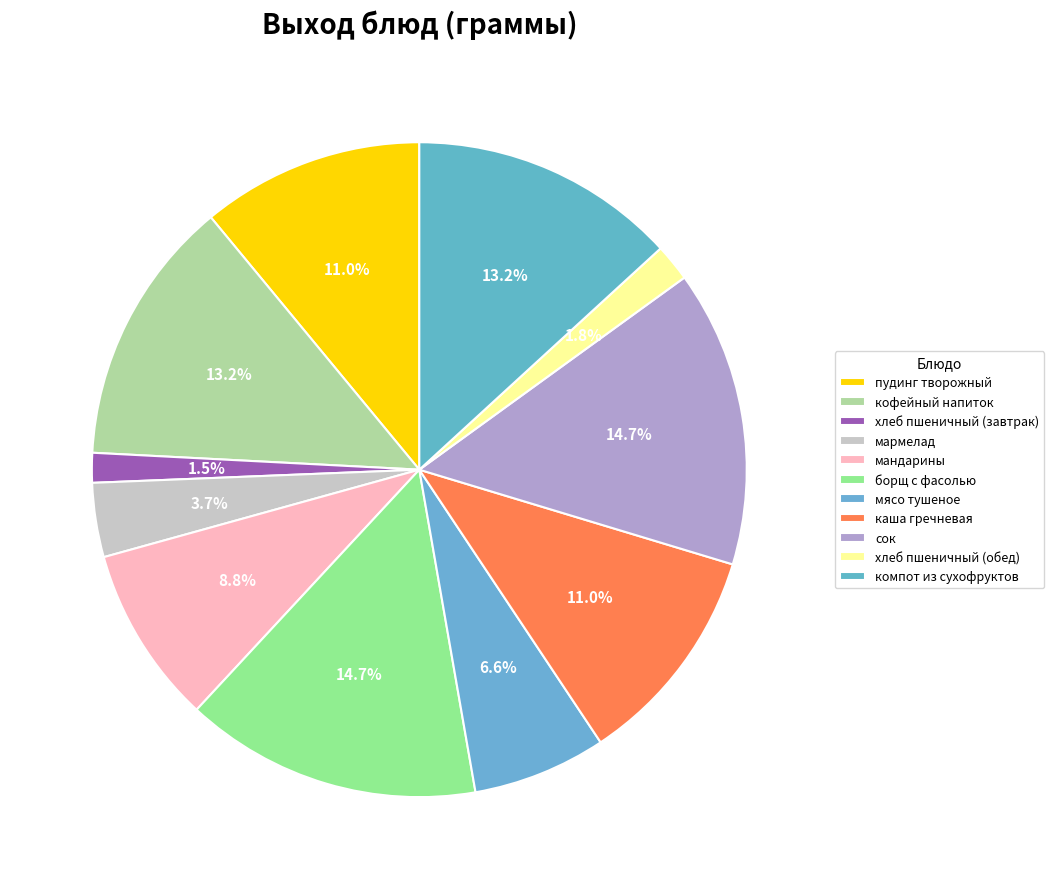

To the nearest percent, what is the difference between the largest and smallest slice percentages?

13%